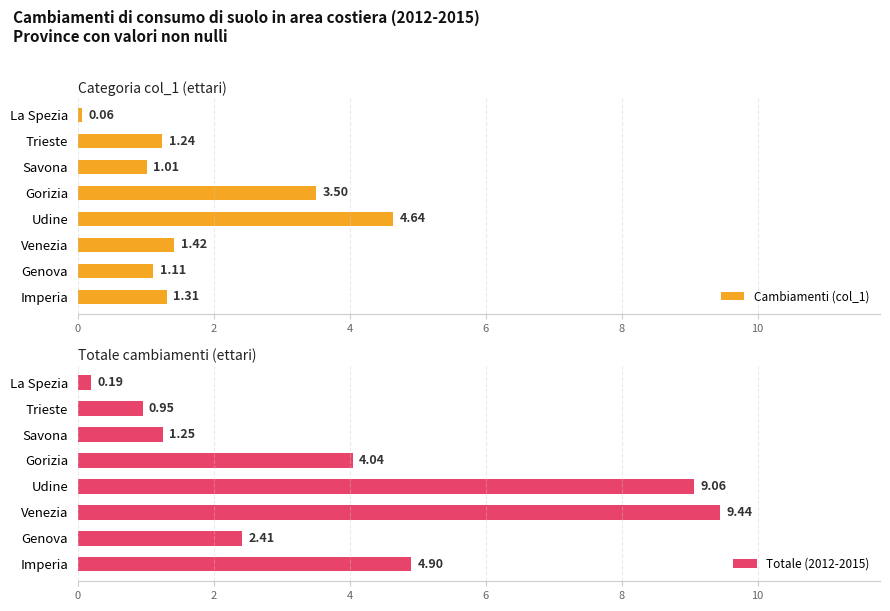

True or false: Totale (2012-2015) has a value of 7.4 at Imperia.

False